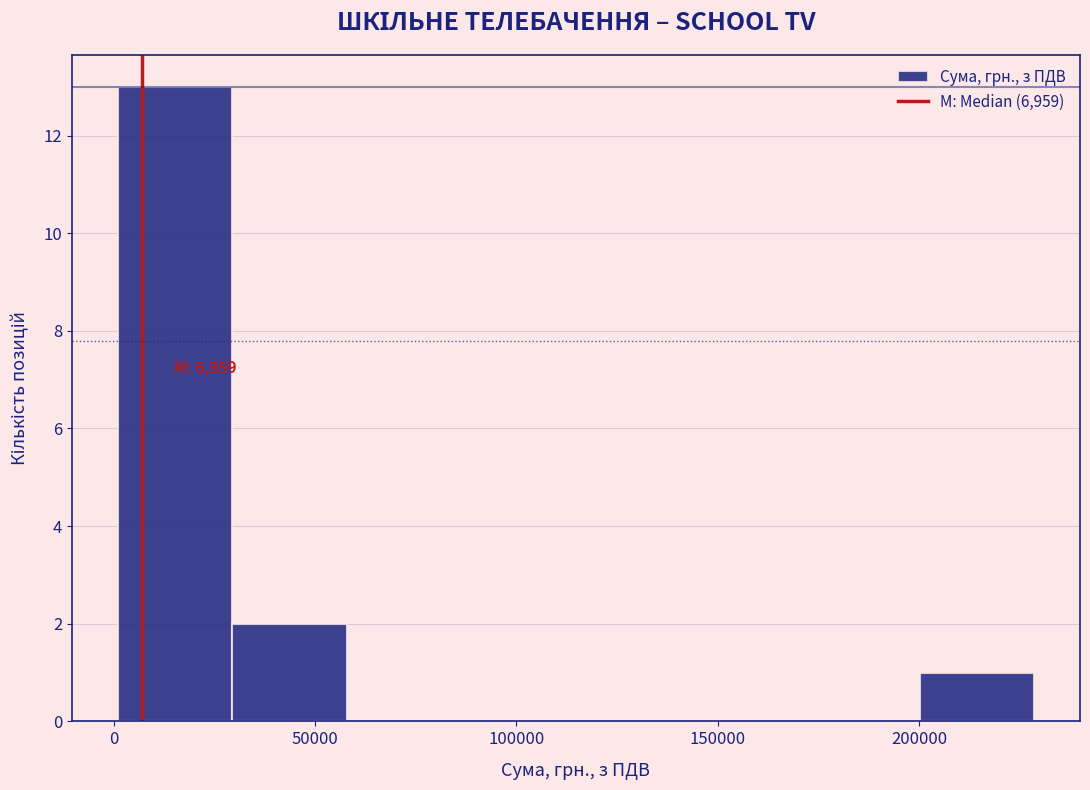

Over which range of the x-axis is the bar tallest?

0 to 30000